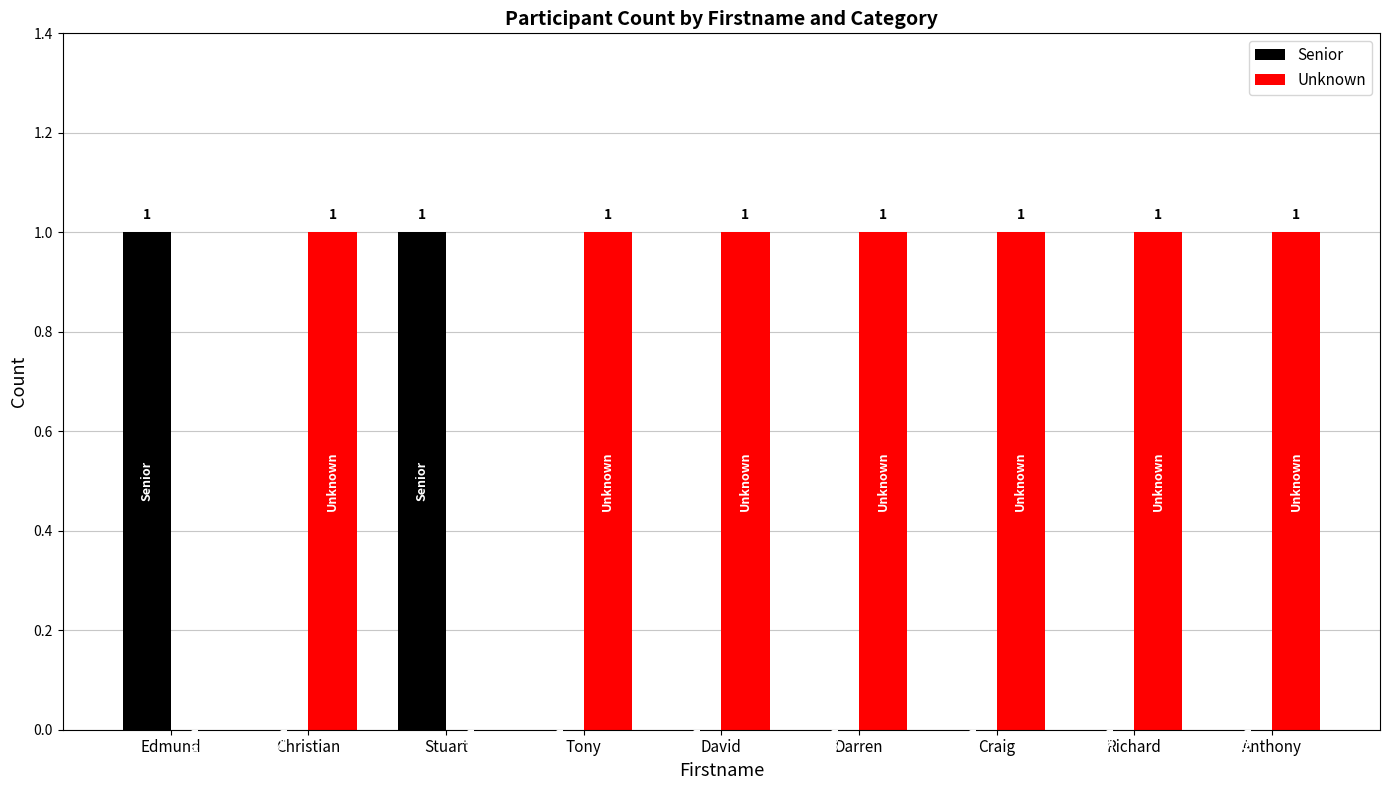

What is the sum of all Senior values?

2